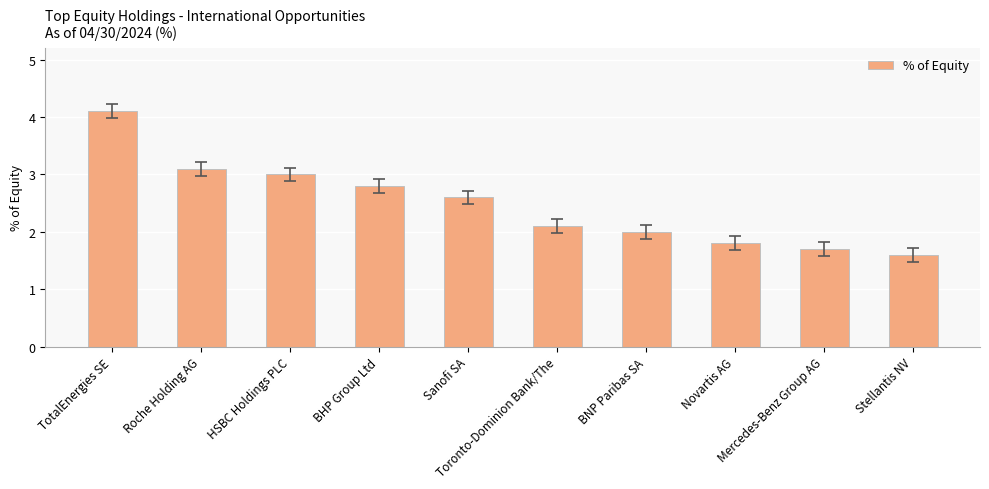

Is it true that the value at Sanofi SA is 1.8?

False